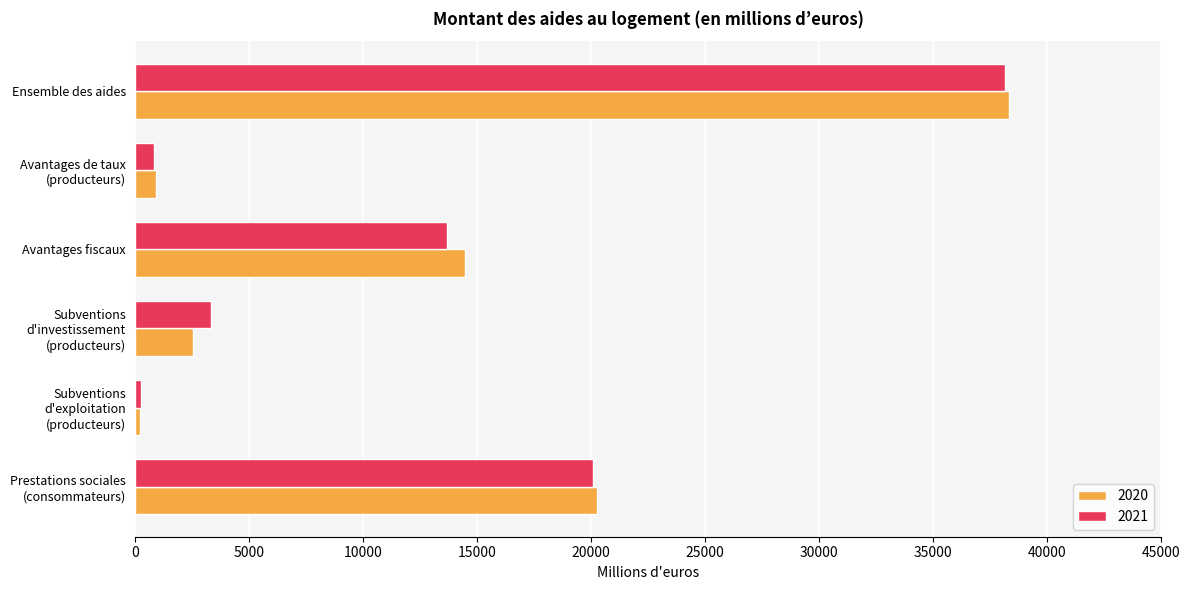

What is the difference between the second highest and second lowest values in the 2021 series?

19268.2